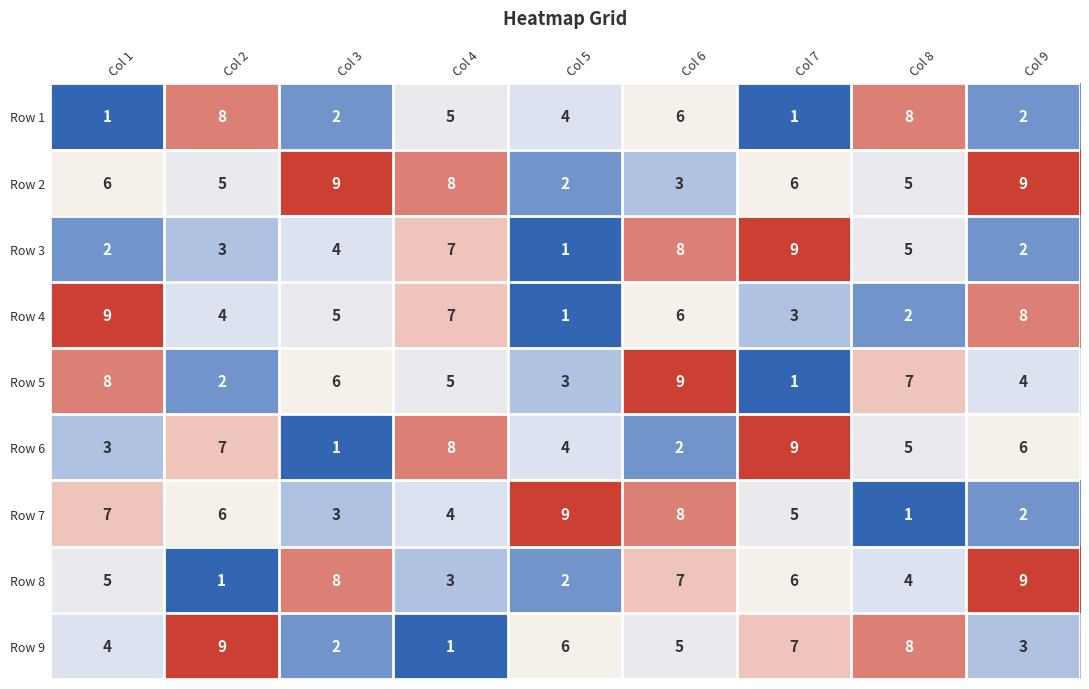

At which category is the sum across all series the highest?

Col 6